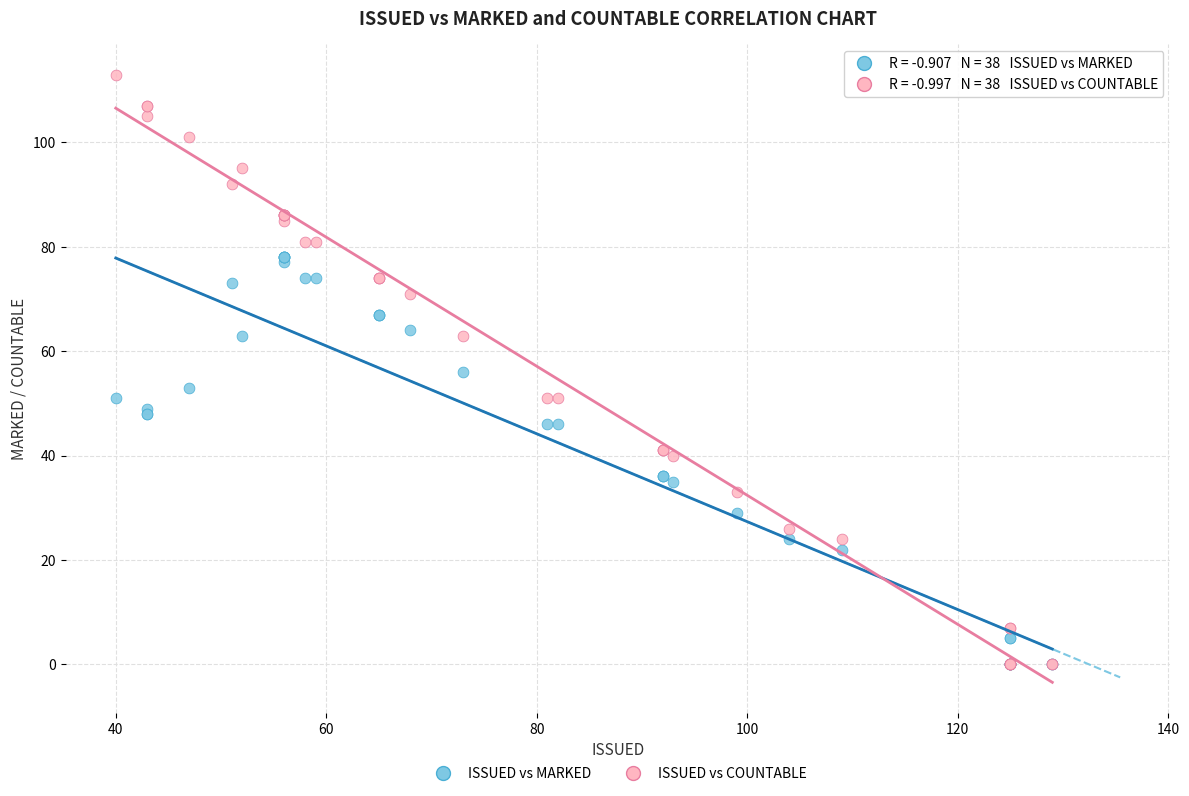

Which series has the largest Y range (max minus min)?

ISSUED vs COUNTABLE